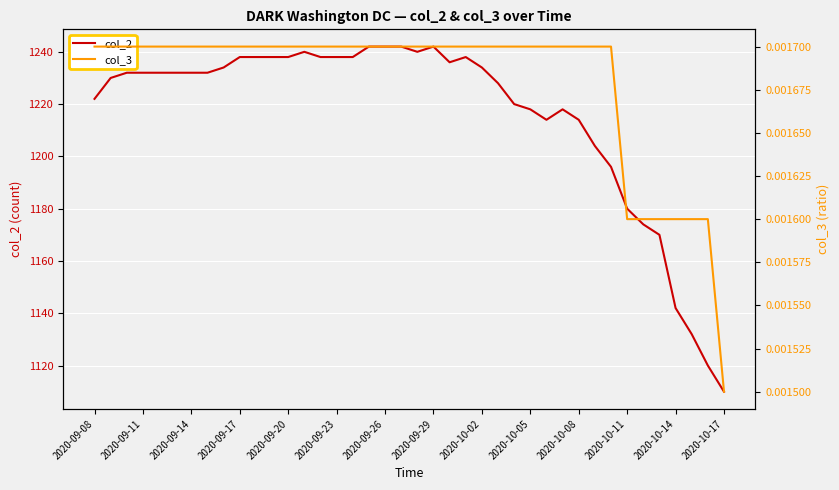

Between 2020-09-23 and 2020-09-11, which is larger?

2020-09-23